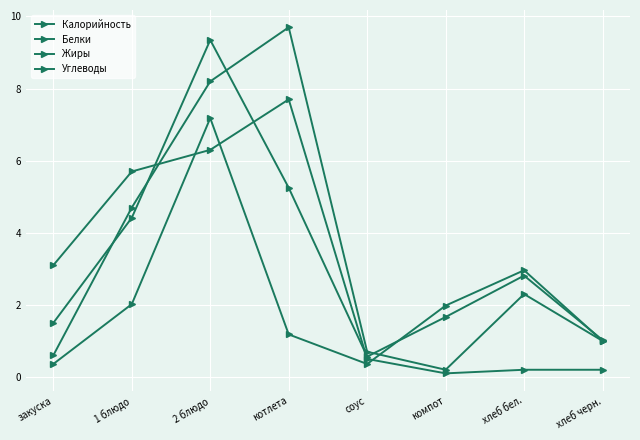

What is the minimum value shown in the chart?

0.1